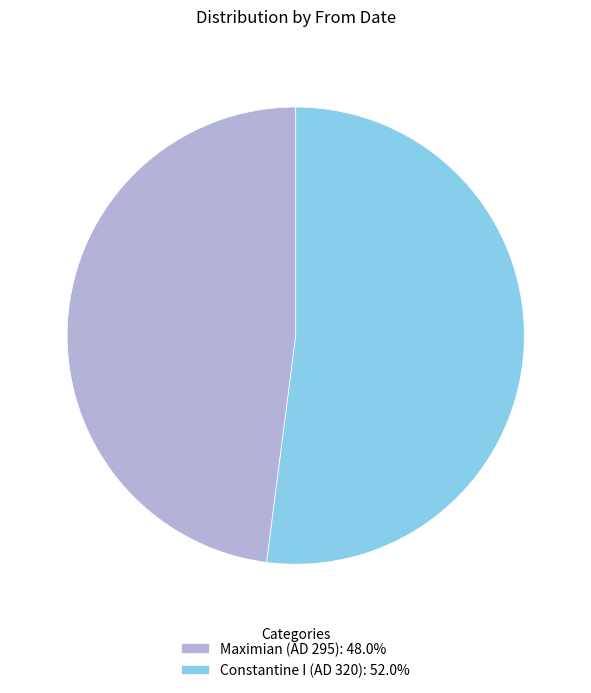

Which category has the biggest portion of the pie?

Constantine I (AD 320)